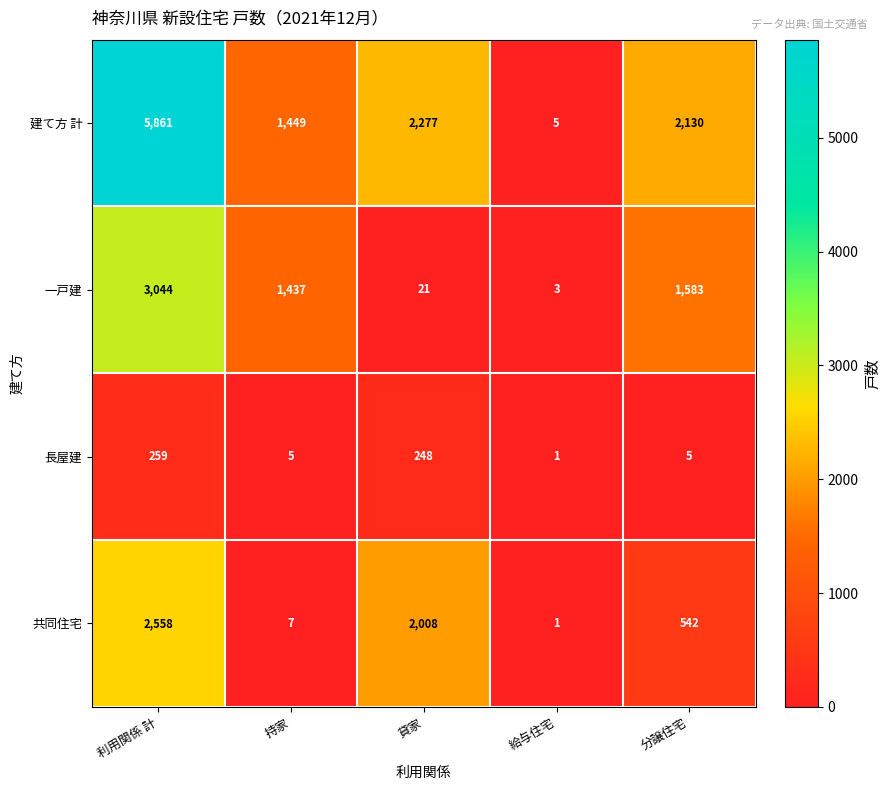

Reading left to right, list all the values displayed in this chart.

建て方 計: 利用関係 計=5861	持家=1449	貸家=2277	給与住宅=5	分譲住宅=2130
一戸建: 利用関係 計=3044	持家=1437	貸家=21	給与住宅=3	分譲住宅=1583
長屋建: 利用関係 計=259	持家=5	貸家=248	給与住宅=1	分譲住宅=5
共同住宅: 利用関係 計=2558	持家=7	貸家=2008	給与住宅=1	分譲住宅=542